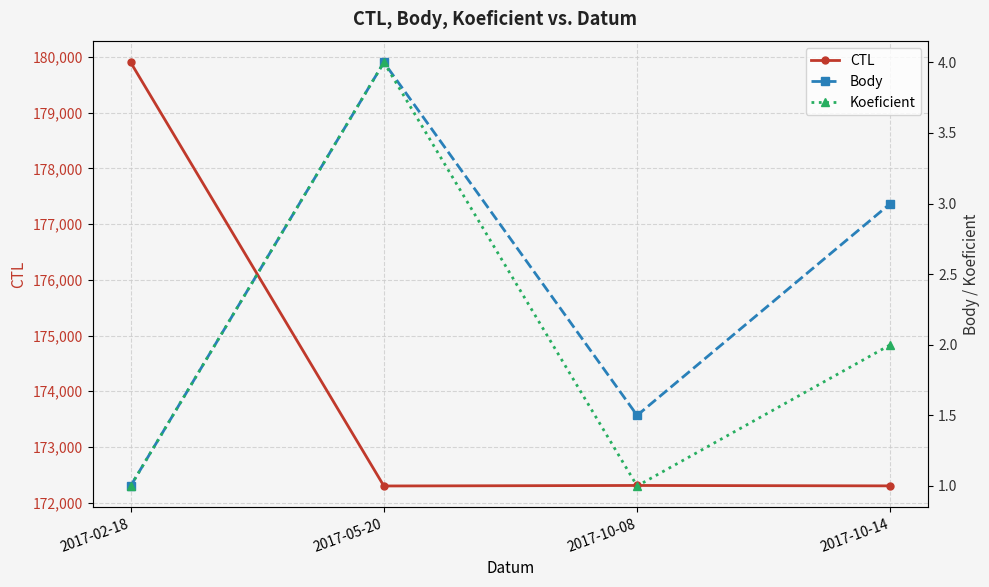

What are all the series names shown in the legend?

CTL, Body, Koeficient